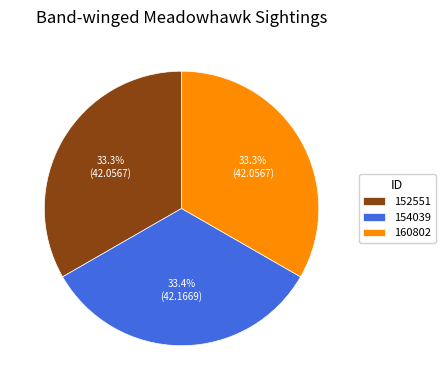

Is there any slice that represents more than half of the pie?

No